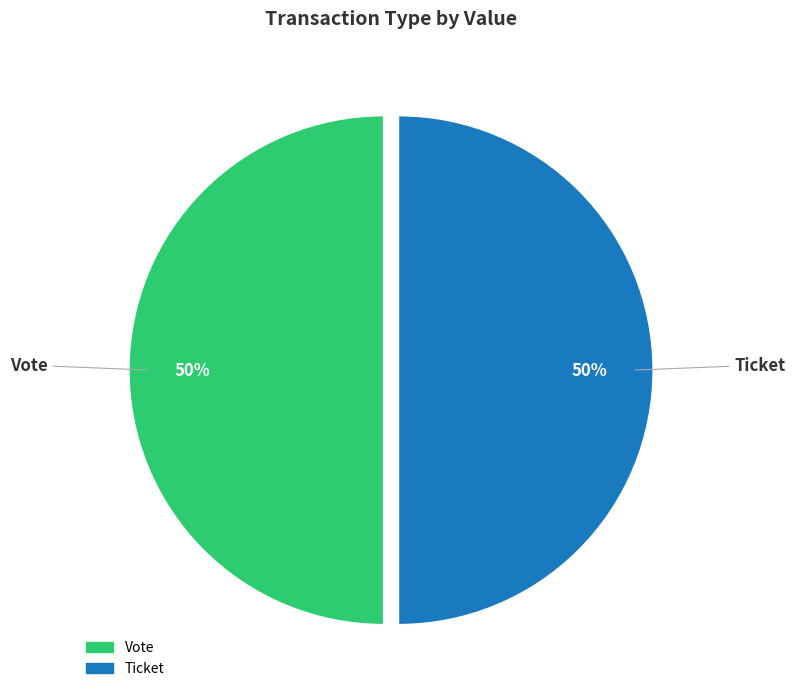

To the nearest percent, what is the average slice percentage?

50%